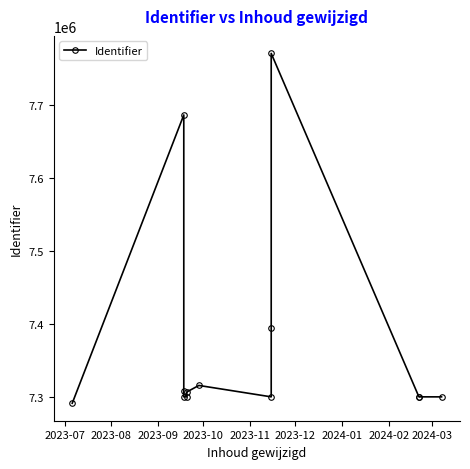

Reading left to right, what are all the values shown in this chart?

7292076	7686114	7308380	7300805	7300786	7307451	7316393	7300793	7394549	7770273	7300795	7300797	7300774